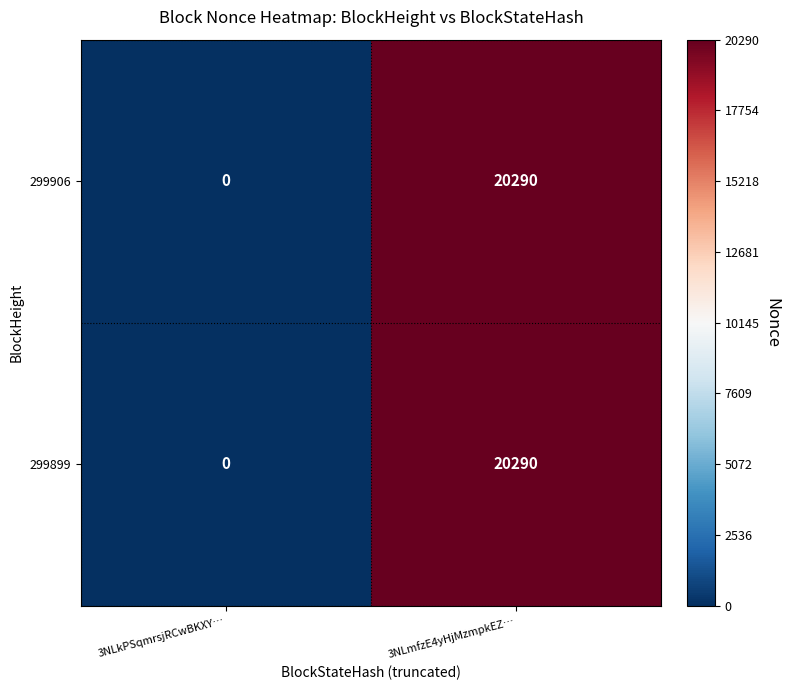

At which category is the sum across all series the highest?

3NLmfzE4yHjMzmpkEZ…